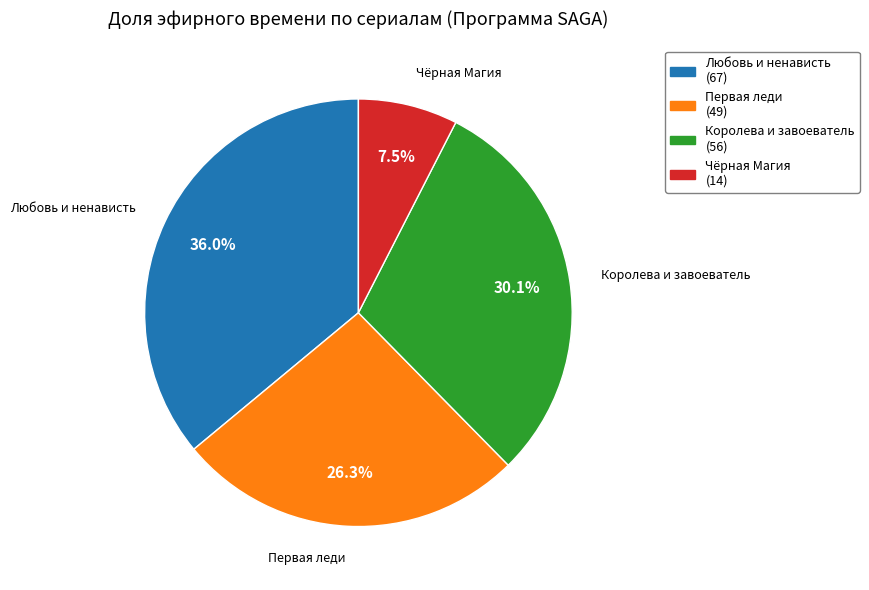

Which has a higher value, Чёрная Магия or Королева и завоеватель?

Королева и завоеватель